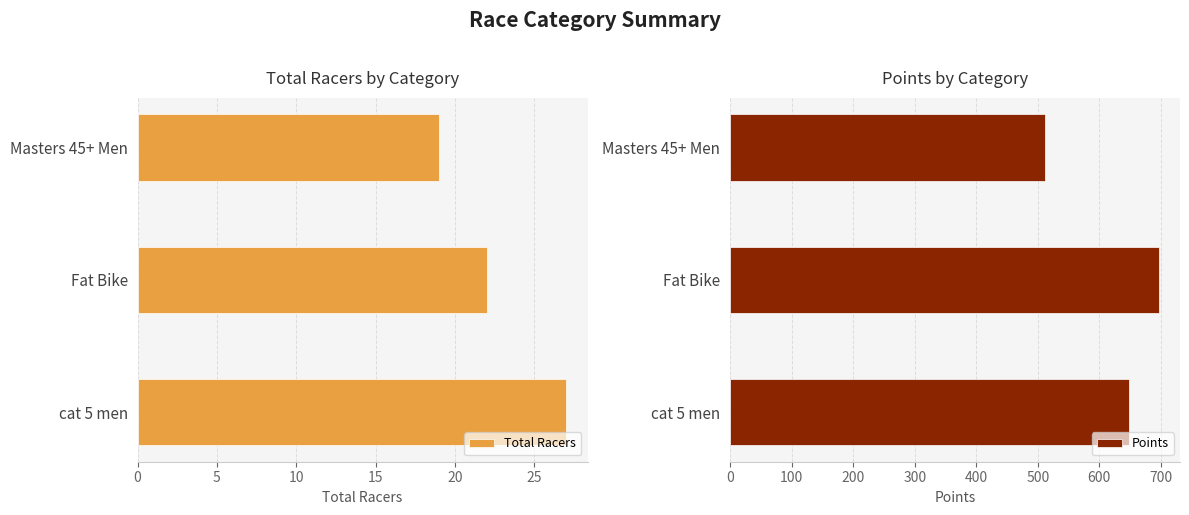

Which series has the largest range (max minus min)?

Points